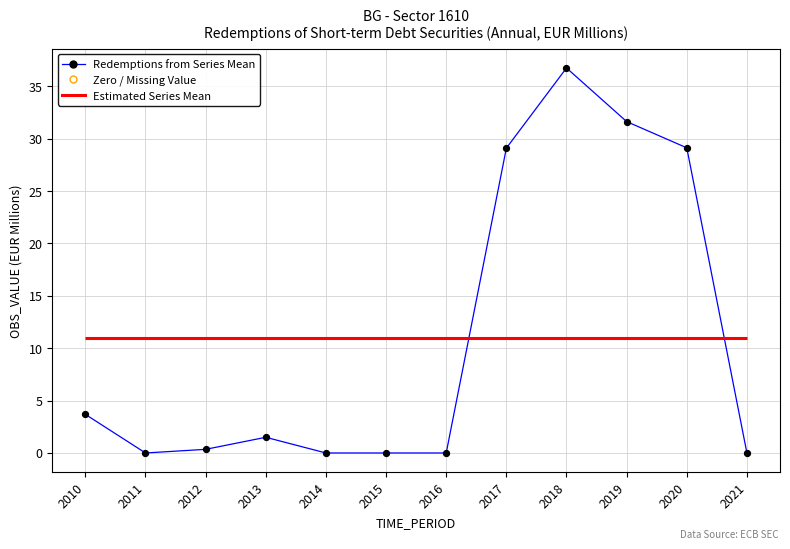

Which series reaches the maximum Y coordinate?

Redemptions from Series Mean